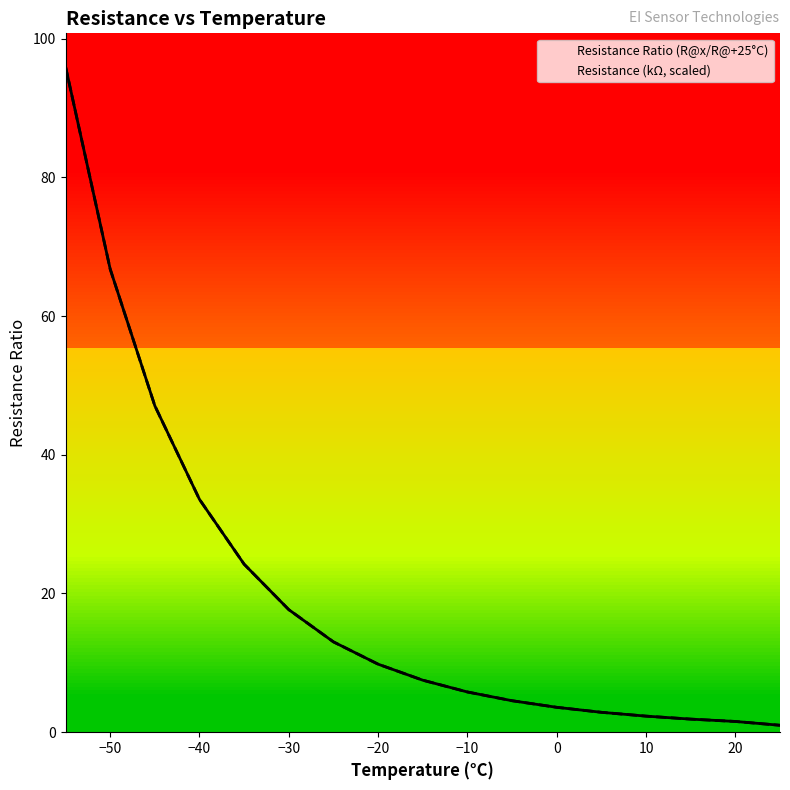

True or false: Resistance Ratio (R@x/R@+25°C) has more than 2 points higher than both neighbors.

False